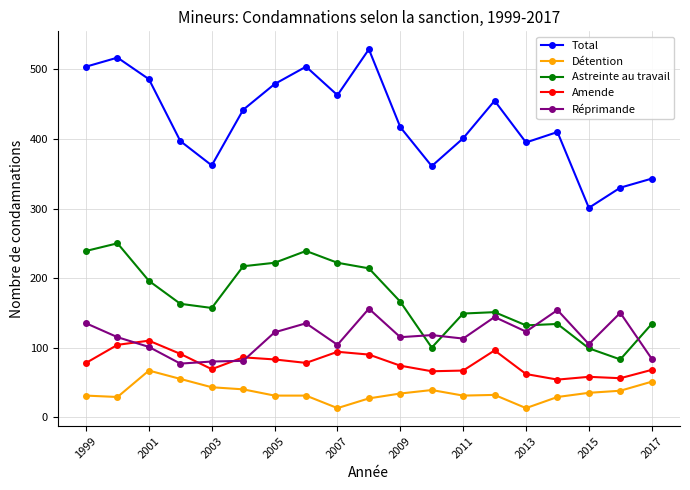

Which series has the largest range (max minus min)?

Total